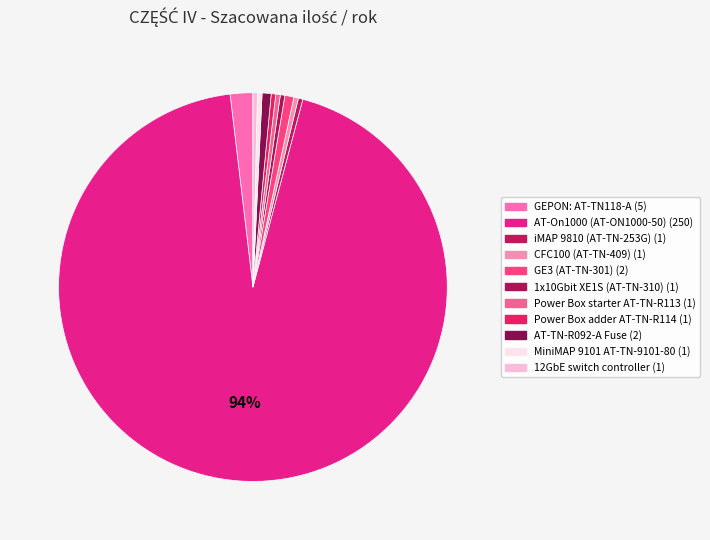

What is the total percentage of iMAP 9810 (AT-TN-253G) and AT-On1000 (AT-ON1000-50)?

94.4%